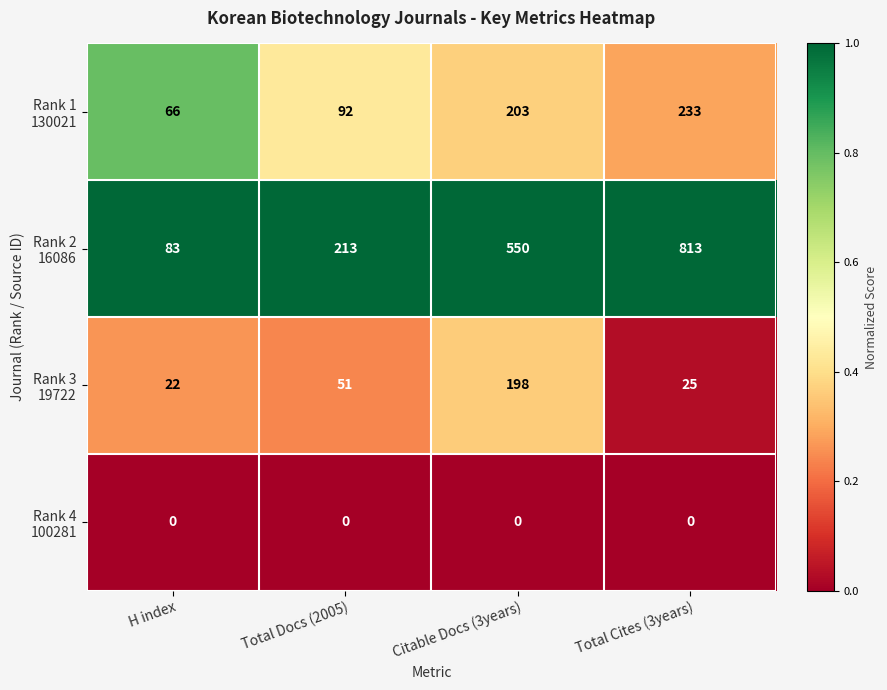

What is the total value across all series at H index?

171